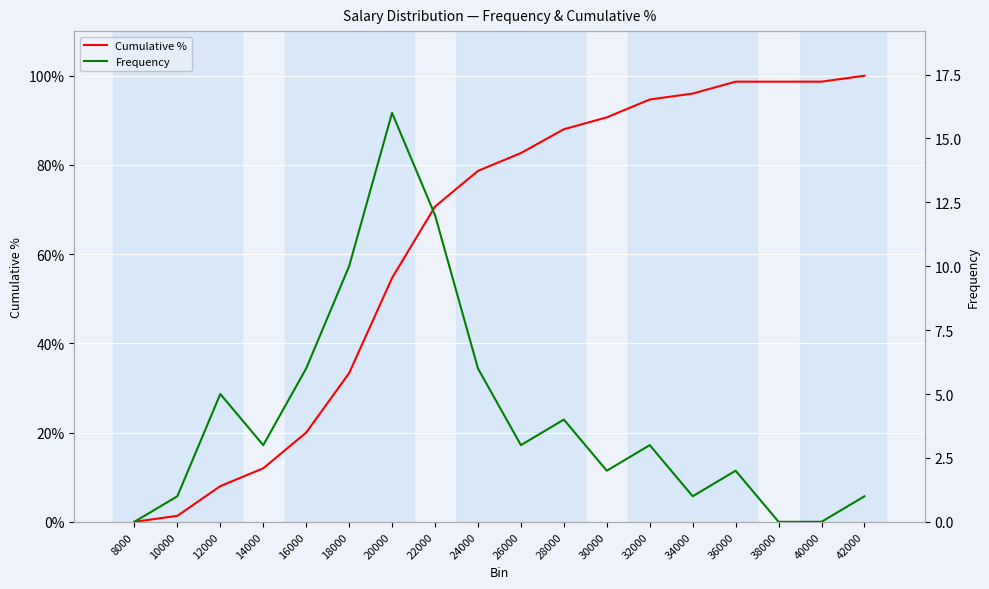

Which series changed the most between 26000 and 40000?

Frequency